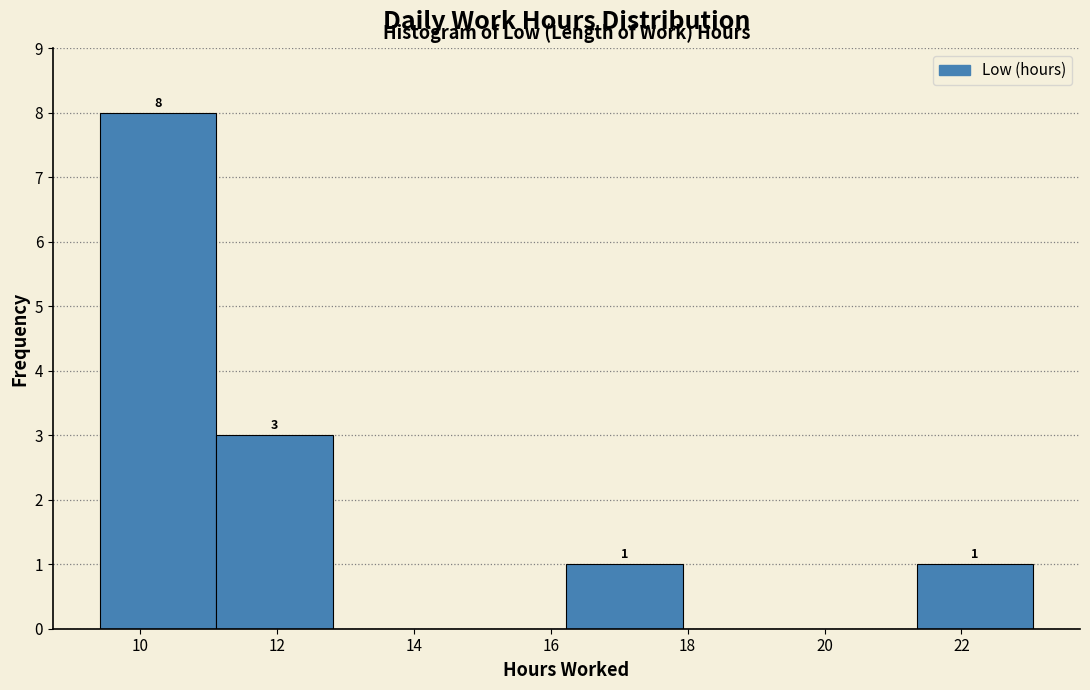

Over which range of the x-axis is the bar tallest?

9.4 to 11.2